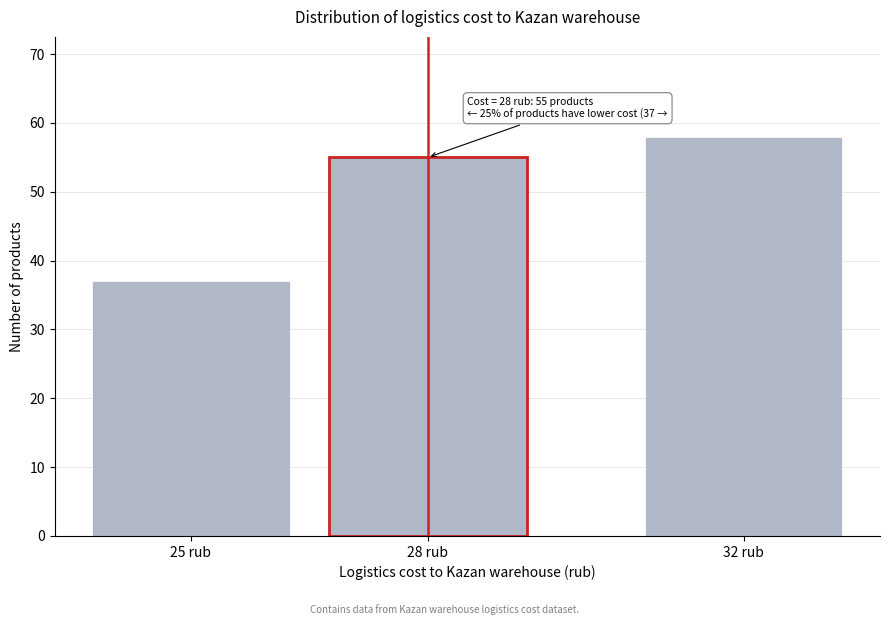

Reading left to right, list all the values displayed in this chart.

37	55	58